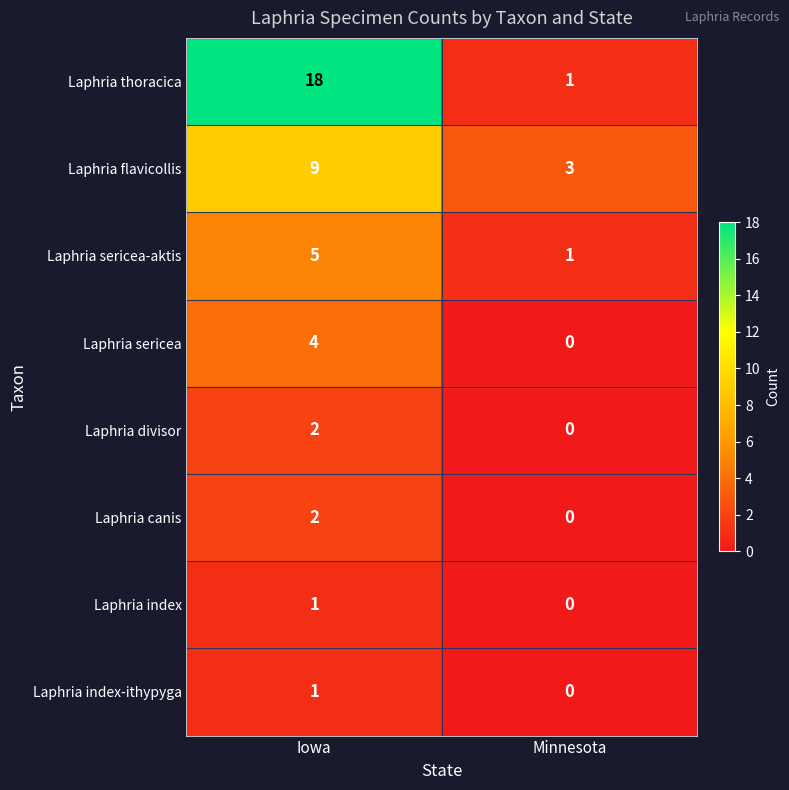

List the labels in order of Laphria sericea-aktis value, largest first.

Iowa, Minnesota